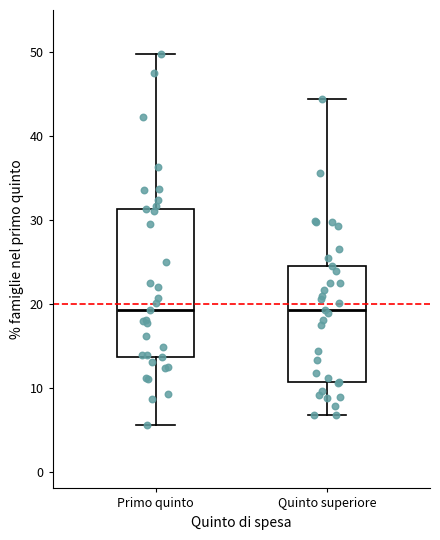

Where does the median line of the box for Quinto superiore sit on the y-axis? The values are not printed on the chart, so give them approximately, as read against the axis.

19